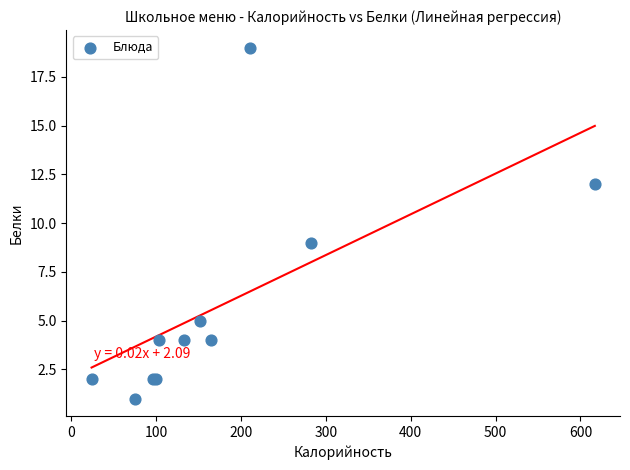

What Y value in the scatter plot is closest to 10?

9